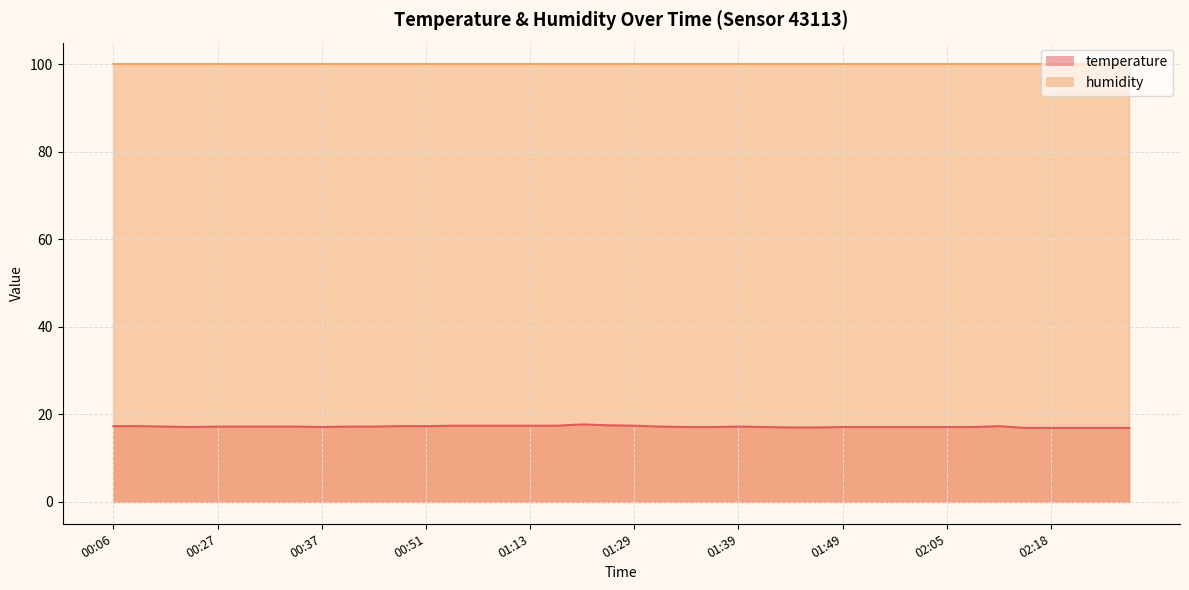

What is the smallest value displayed?

16.9